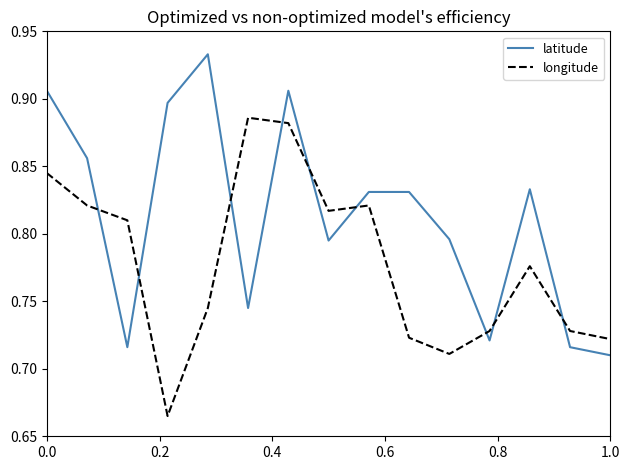

Rank the series by their average value, from lowest to highest.

longitude, latitude